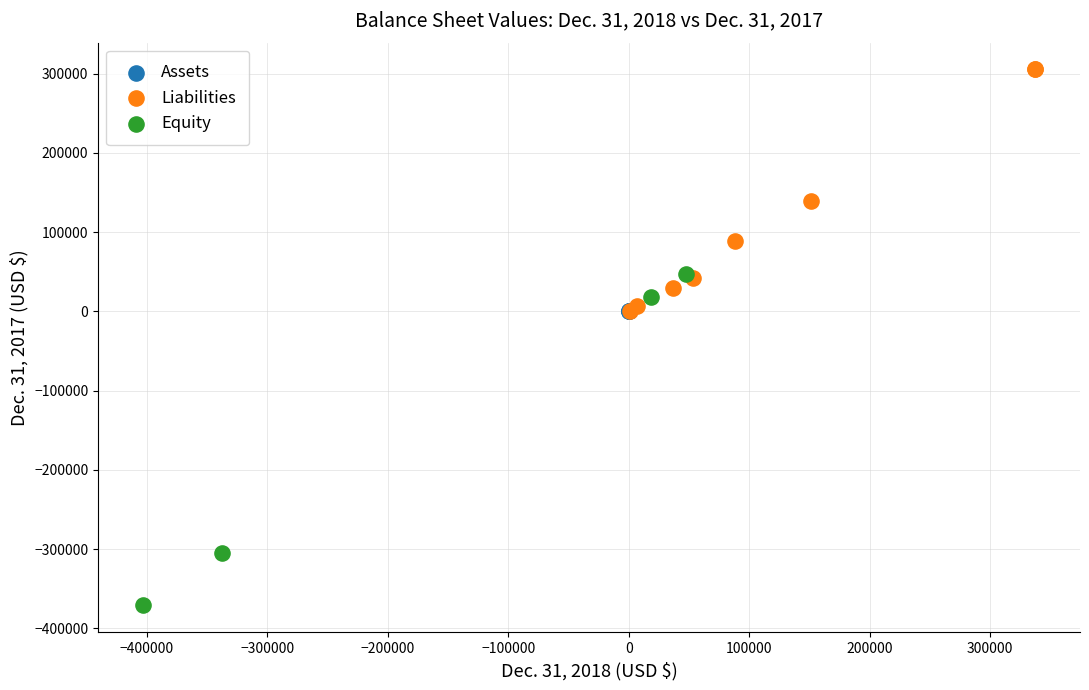

Which series contains the lowest Y value?

Equity